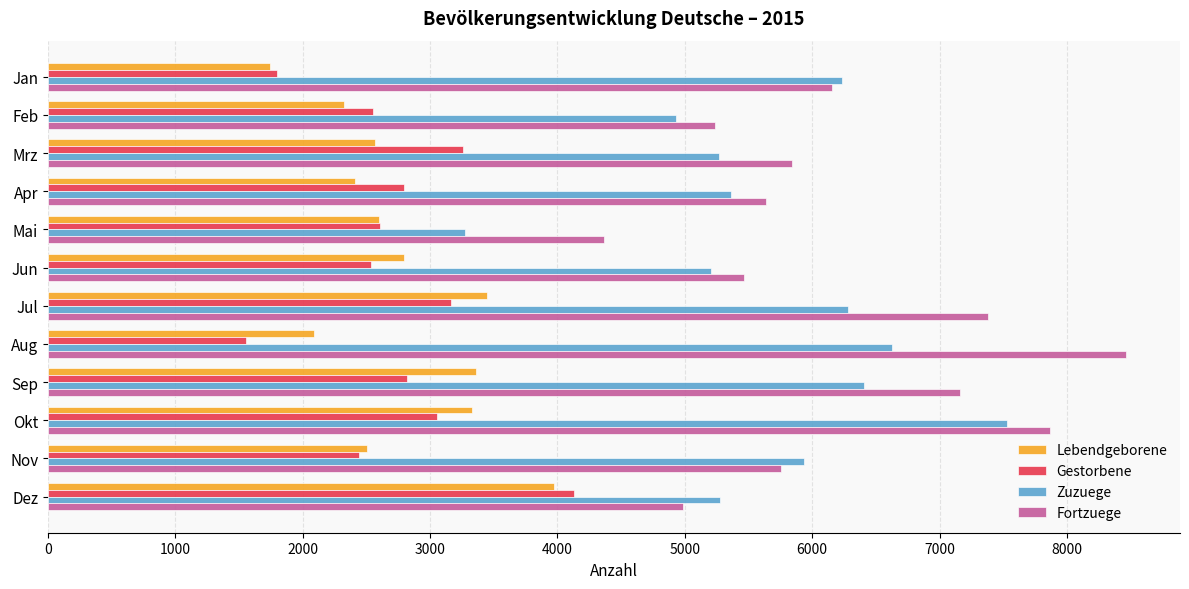

How many values in the Zuzuege series are below 5935?

6